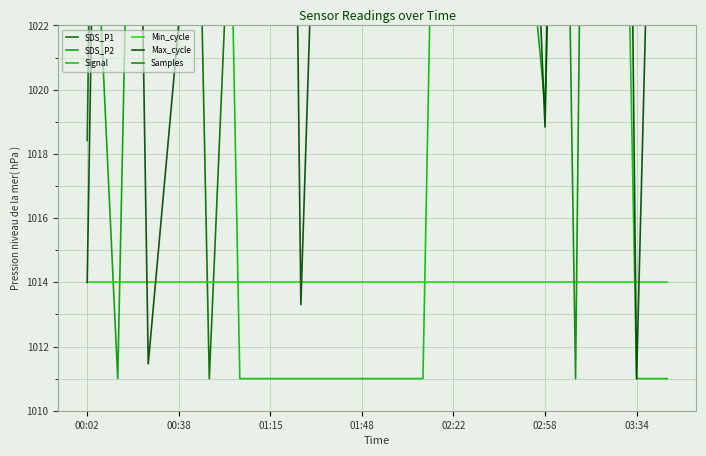

What is the difference between the maximum and minimum values in the Samples series?

100.0